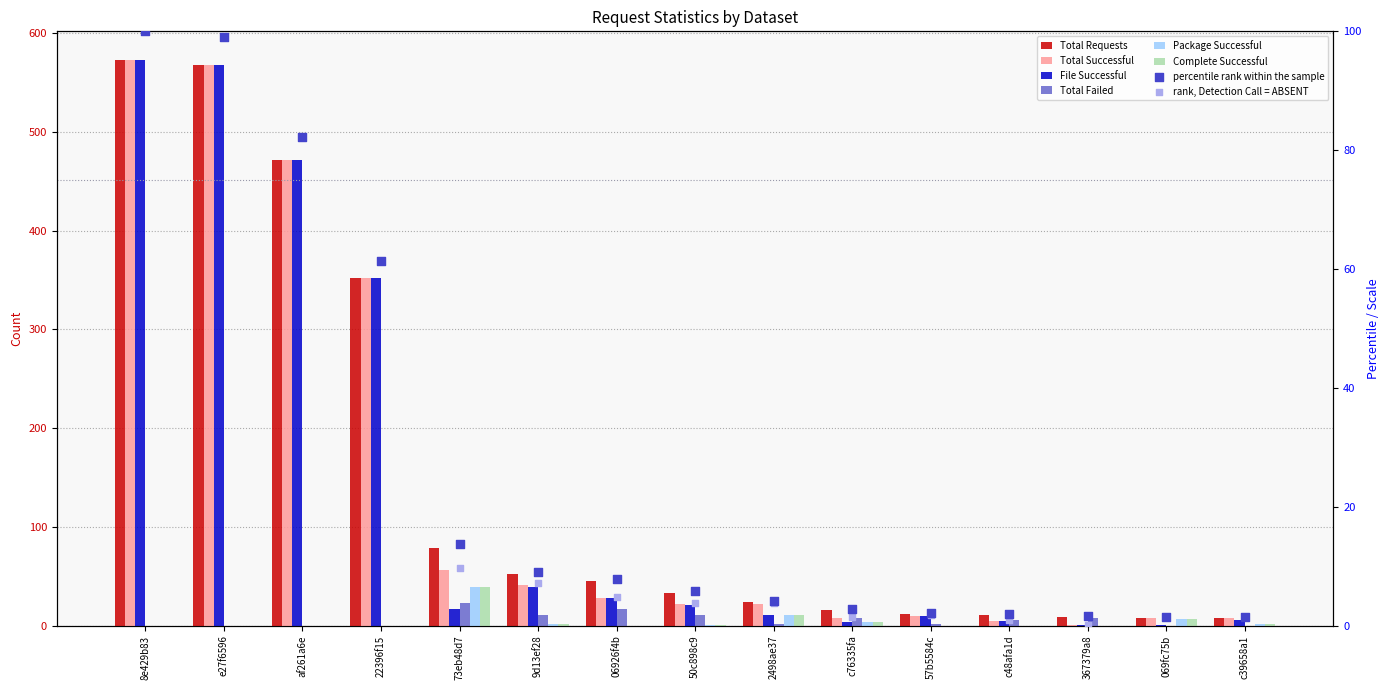

What is the total value across all series at c48afa1d?

17.9